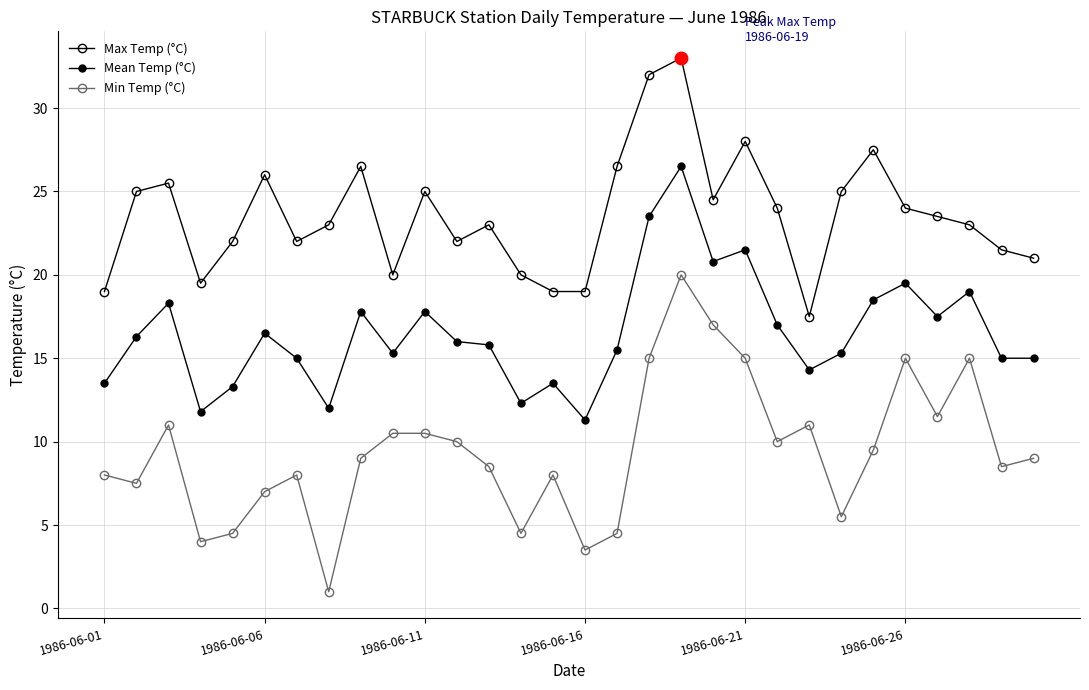

How many categories are shown in the chart?

30